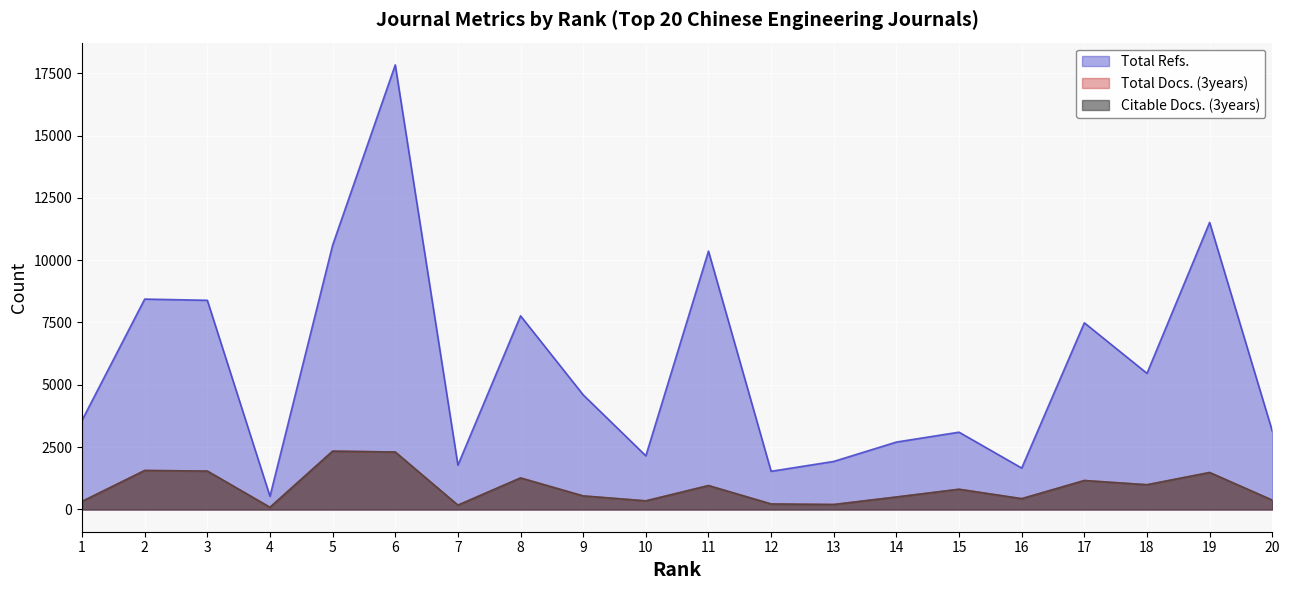

How many series are shown in this chart?

3